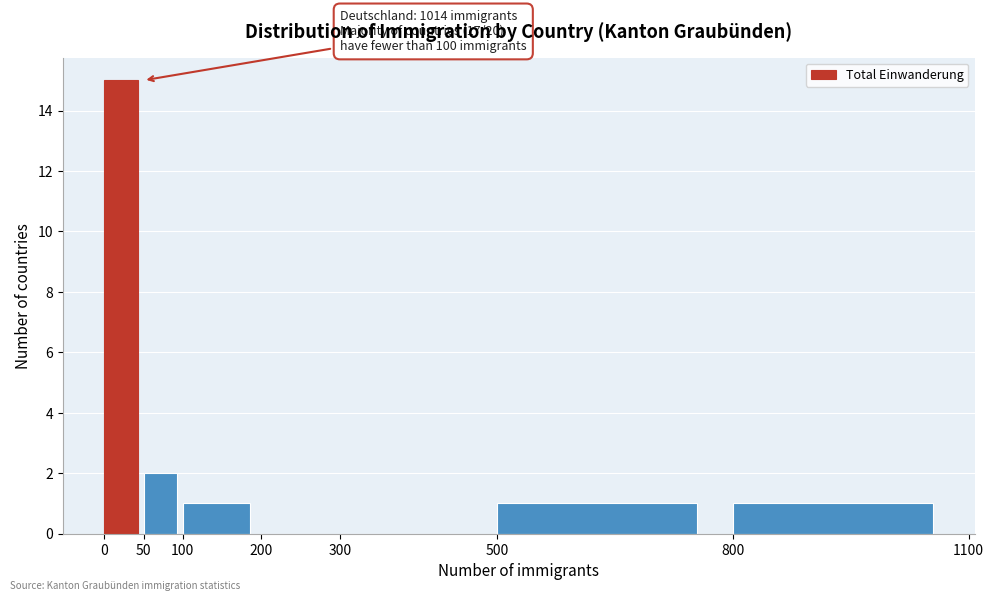

Which range on the x-axis has the tallest bar?

0 to 50